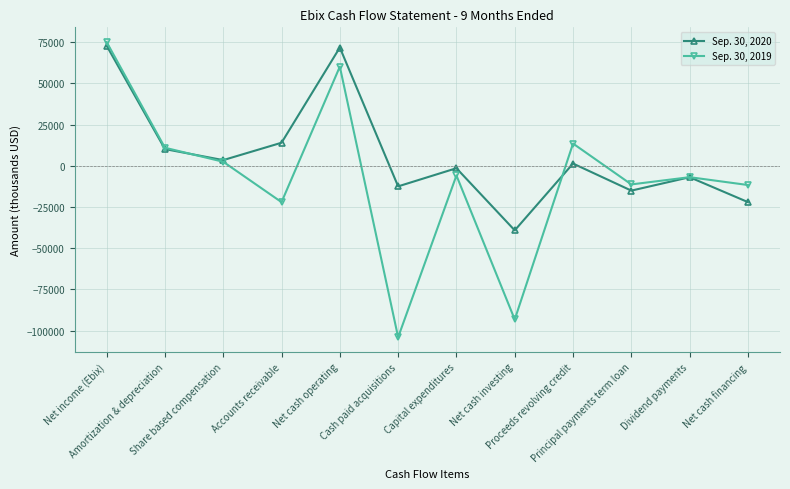

Which series has the largest total across all categories?

Sep. 30, 2020